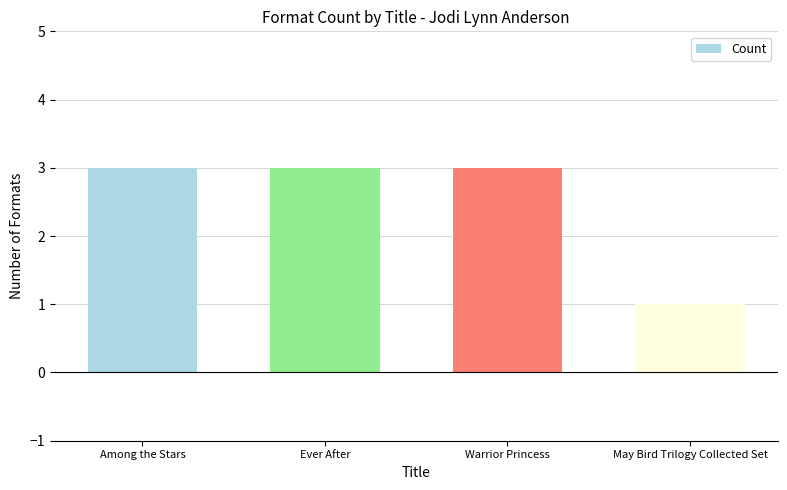

The value at Warrior Princess is 3. True or false?

True